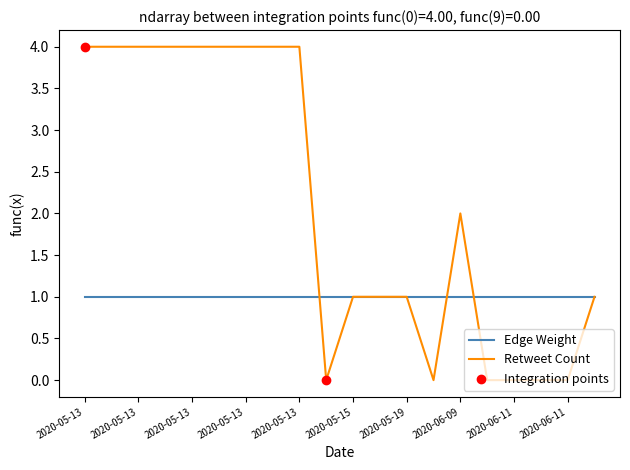

Which series has the largest range (max minus min)?

Retweet Count